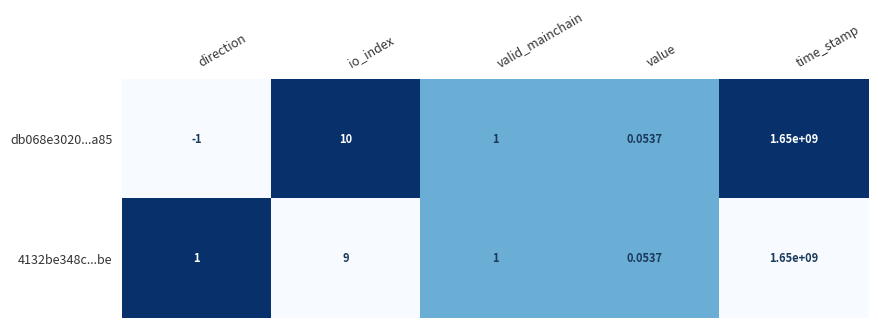

At how many categories does at least one series exceed 0?

5